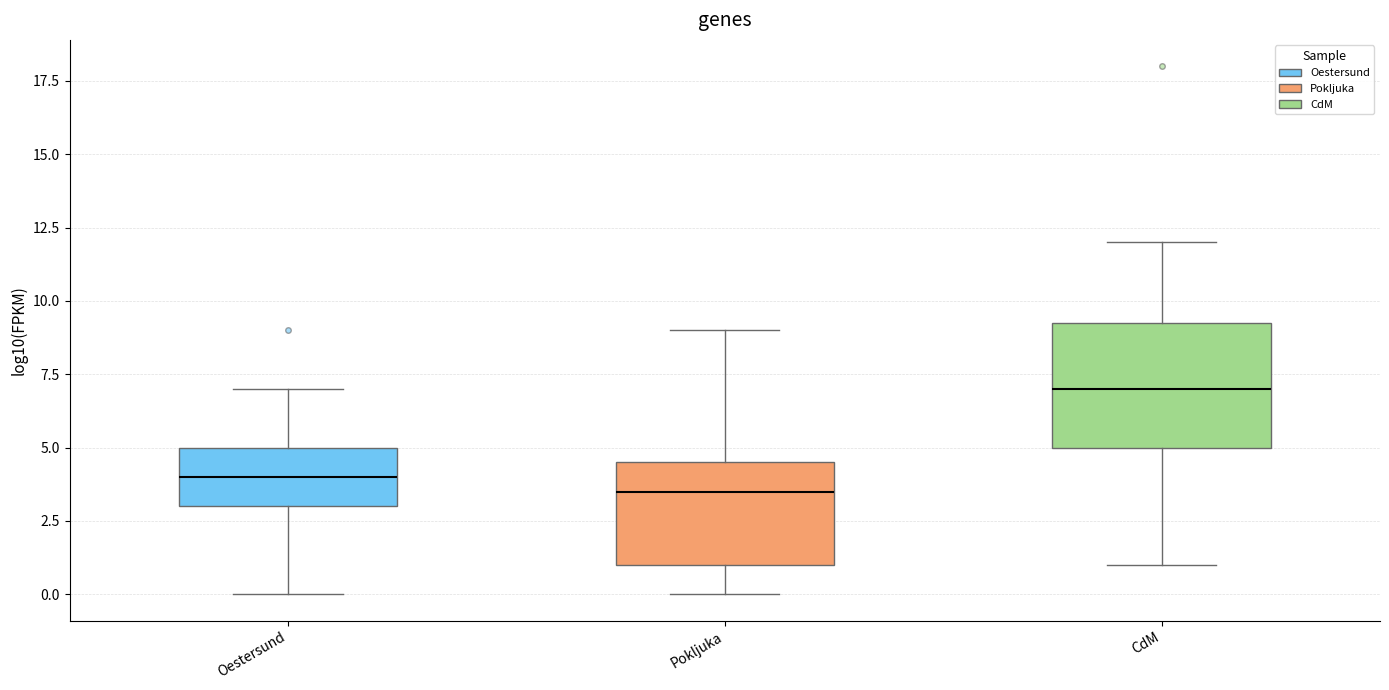

Reading left to right, transcribe this box plot: for each box, give where its median line is, the range the box spans, and where its two whiskers end, as read against the y-axis. The values are not printed on the chart, so give them approximately, as read against the axis.

Oestersund: median 4.0, box 3.0 to 5.0, whiskers 0.0 to 7.0
Pokljuka: median 3.5, box 1.0 to 4.5, whiskers 0.0 to 9.0
CdM: median 7.0, box 5.0 to 9.5, whiskers 1.0 to 12.0